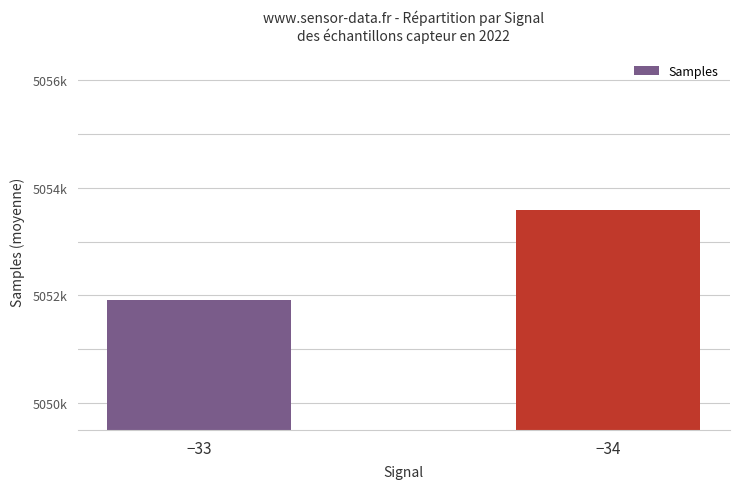

What is the smallest value displayed?

5051913